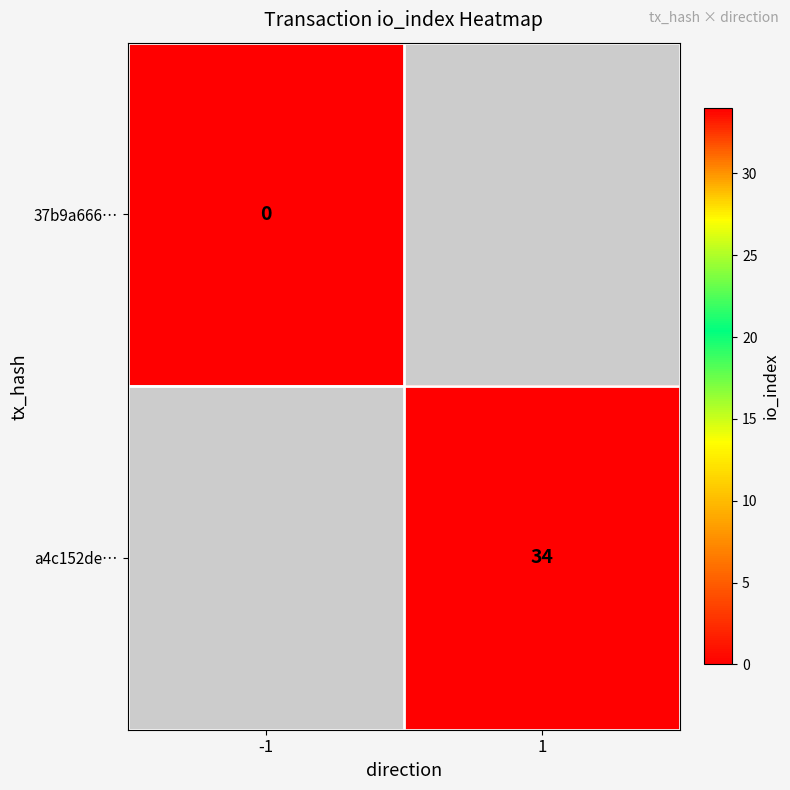

The a4c152de… series shows 34 at 1. True or false?

True